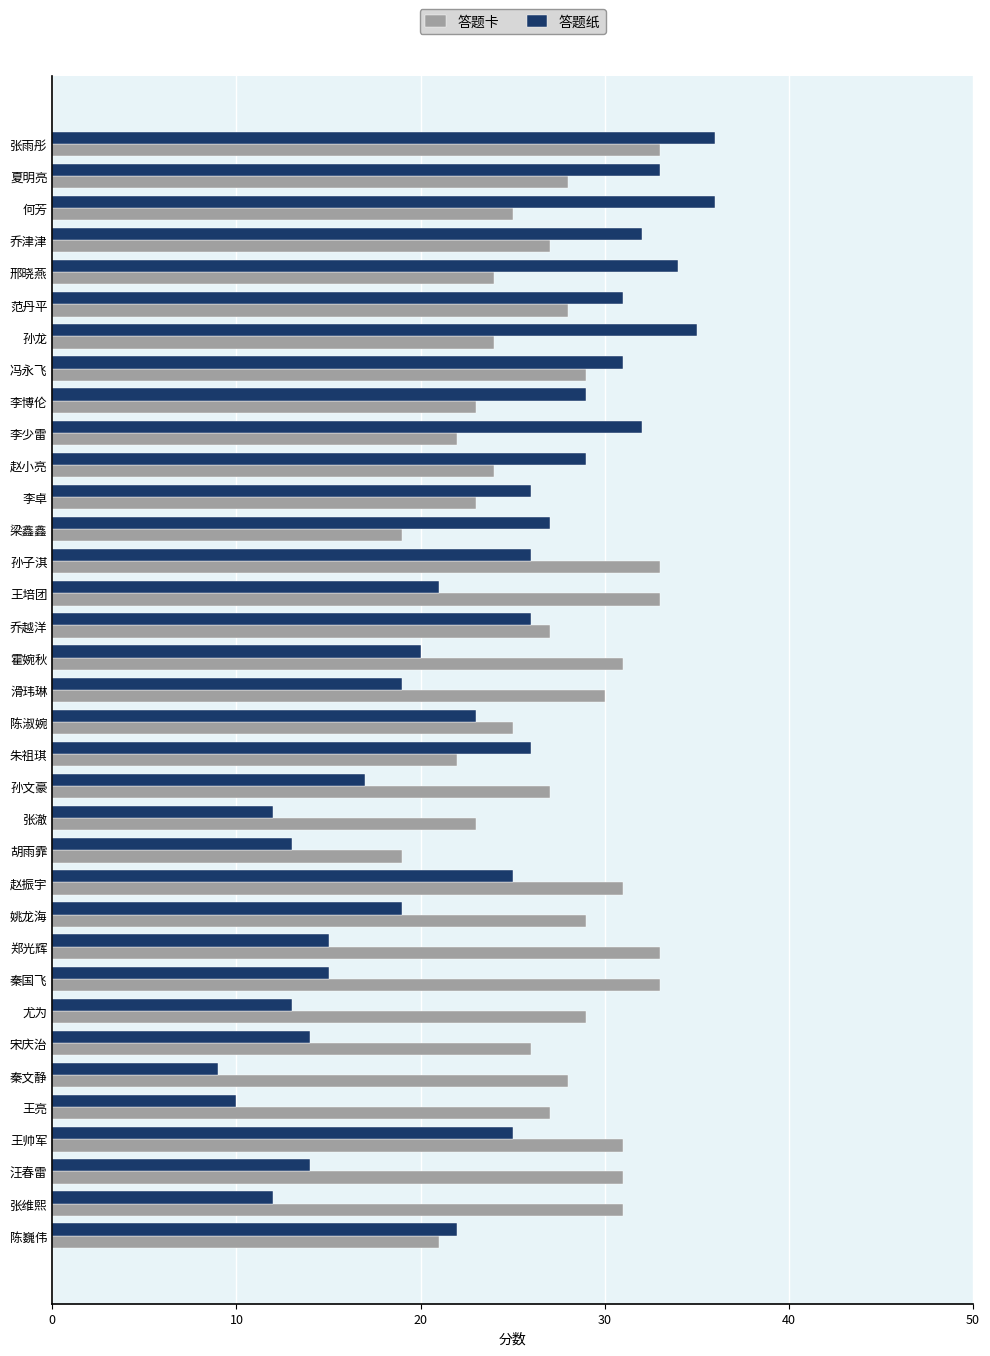

What is the total value across all series at 冯永飞?

60